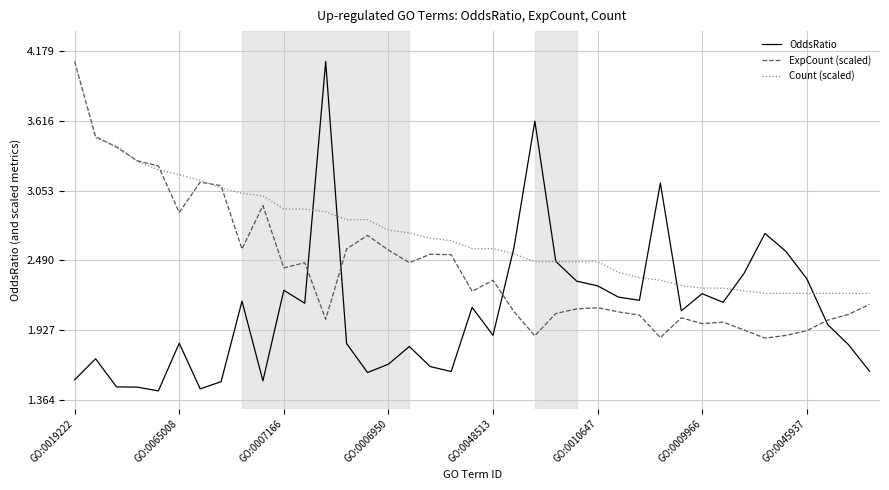

List the series in order of their overall mean, lowest first.

OddsRatio, ExpCount (scaled), Count (scaled)